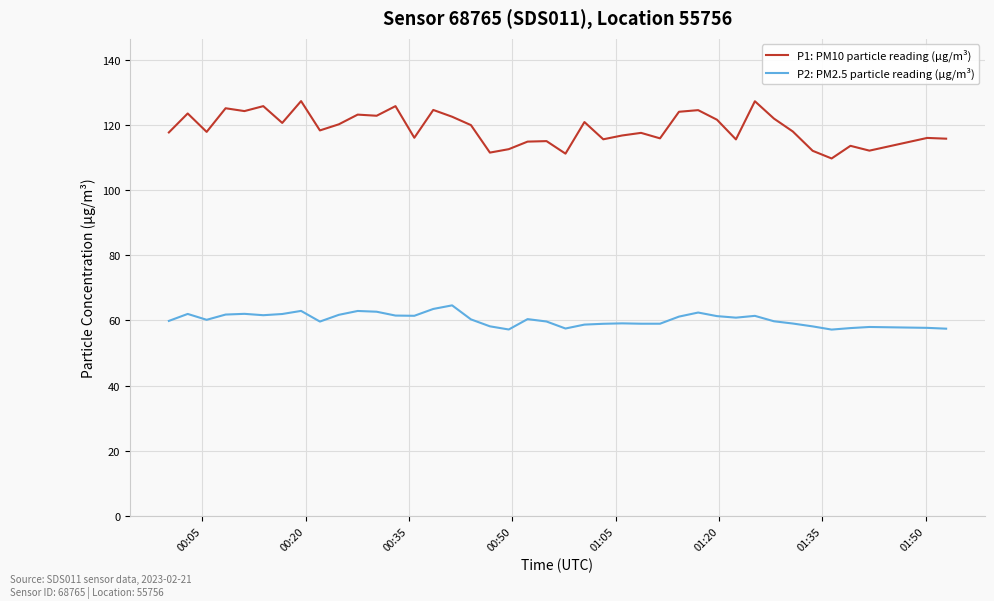

Which series has the largest total across all categories?

P1: PM10 particle reading (µg/m³)